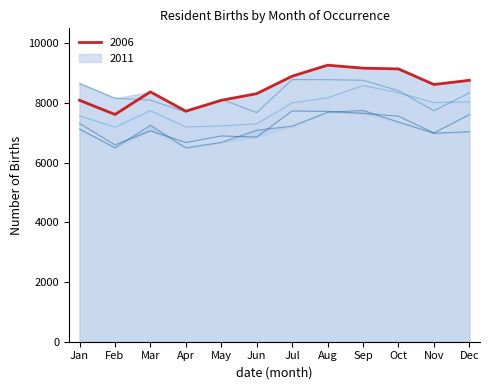

Is it true that 2011 equals 7127 at Jan?

True